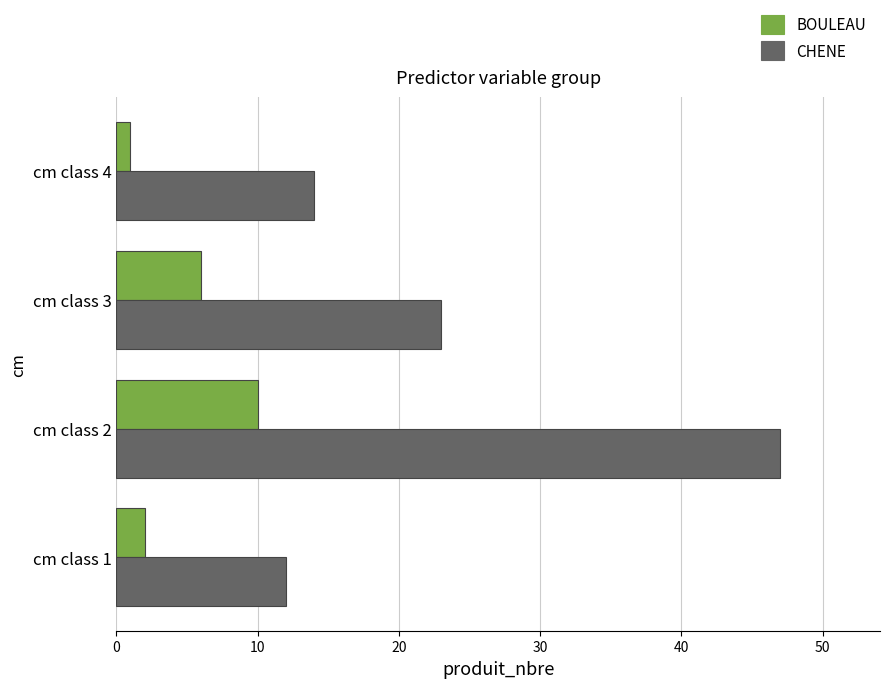

At which label is BOULEAU closest to 5?

cm class 3